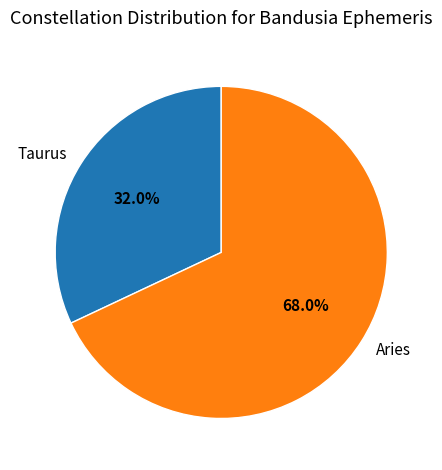

Count the number of slices in the pie.

2